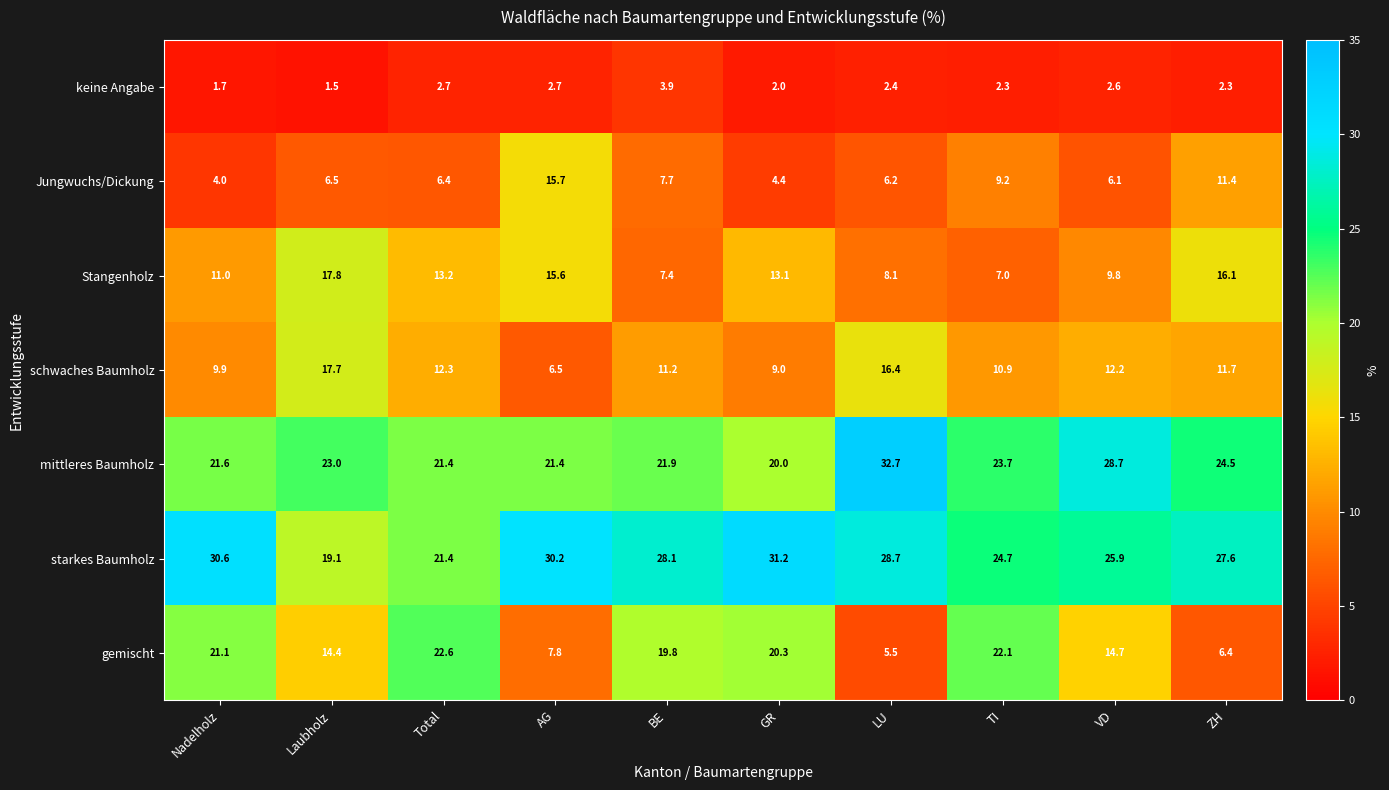

What is the total value across all series at LU?

100.0